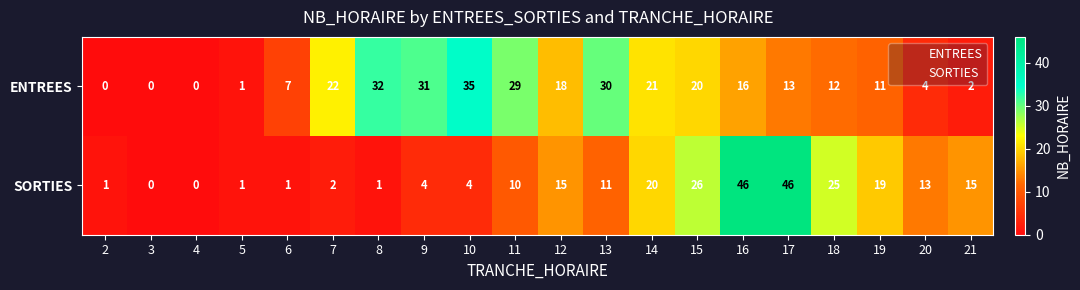

Which series changed the most between 9 and 17?

SORTIES